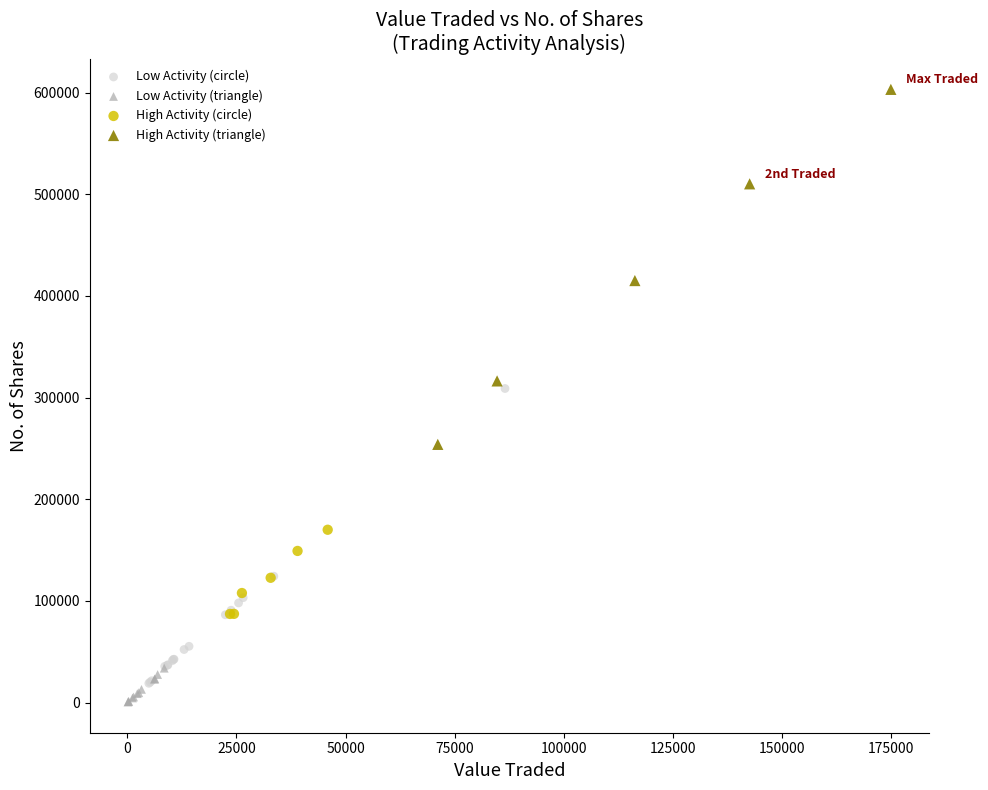

Which series has the largest Y range (max minus min)?

High Activity (triangle)